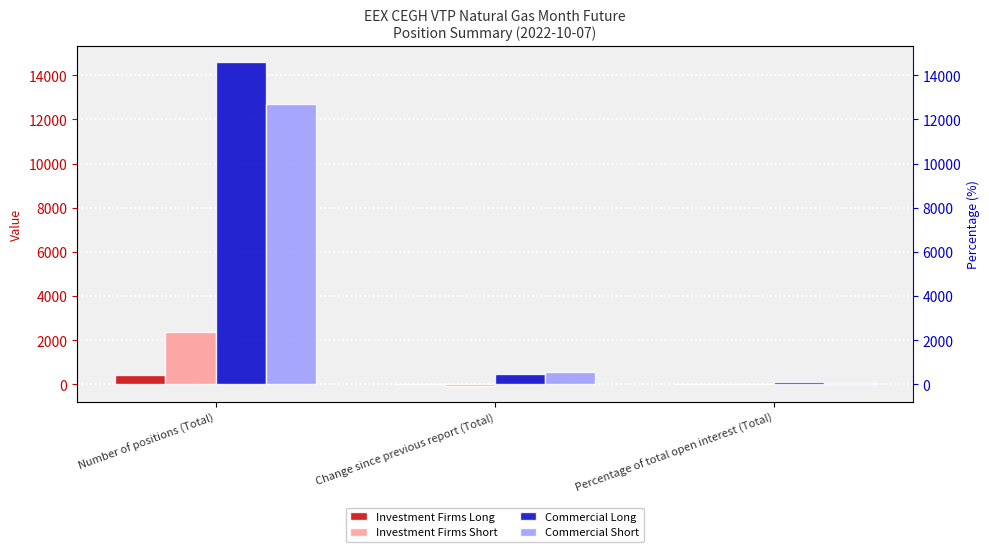

Reading left to right, transcribe all the data shown in this chart.

Investment Firms Long: 440.0	35.0	2.9
Investment Firms Short: 2378.0	-72.0	15.8
Commercial Long: 14611.0	460.0	96.9
Commercial Short: 12696.0	574.0	84.2